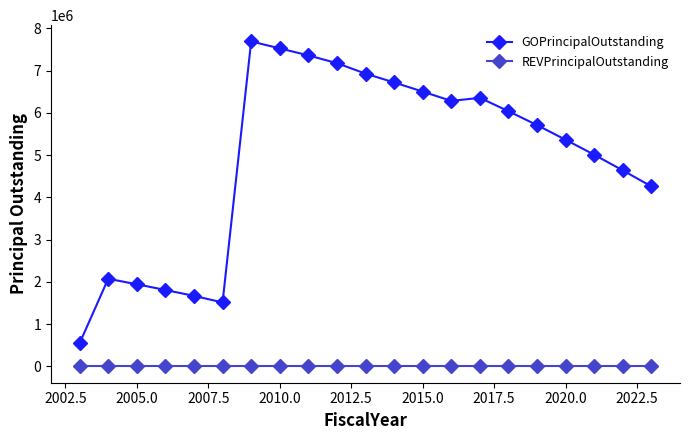

True or false: GOPrincipalOutstanding has more than 1 interior local peaks.

True